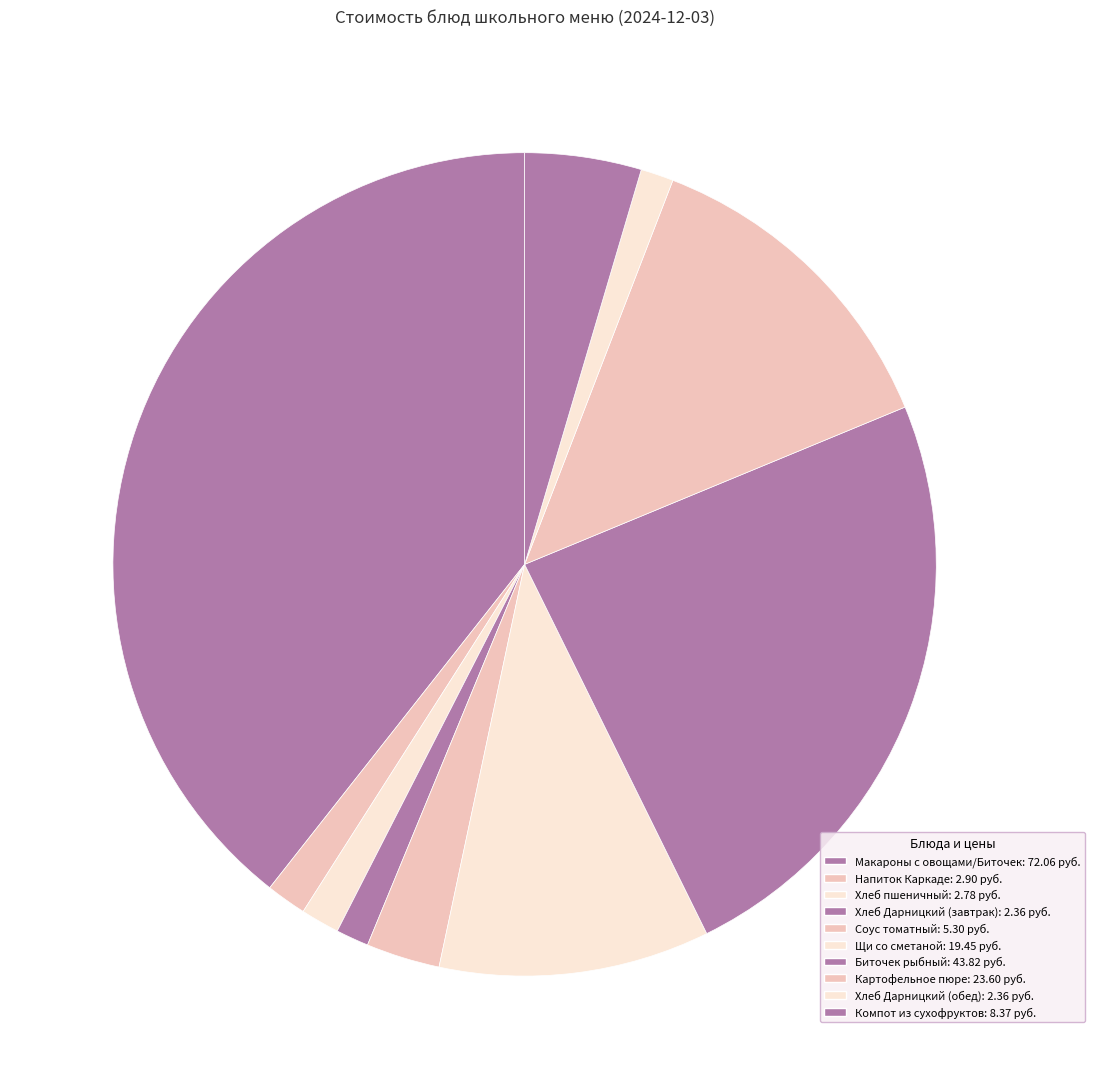

To the nearest percent, what is the combined percentage of Хлеб пшеничный and Биточек рыбный?

25%